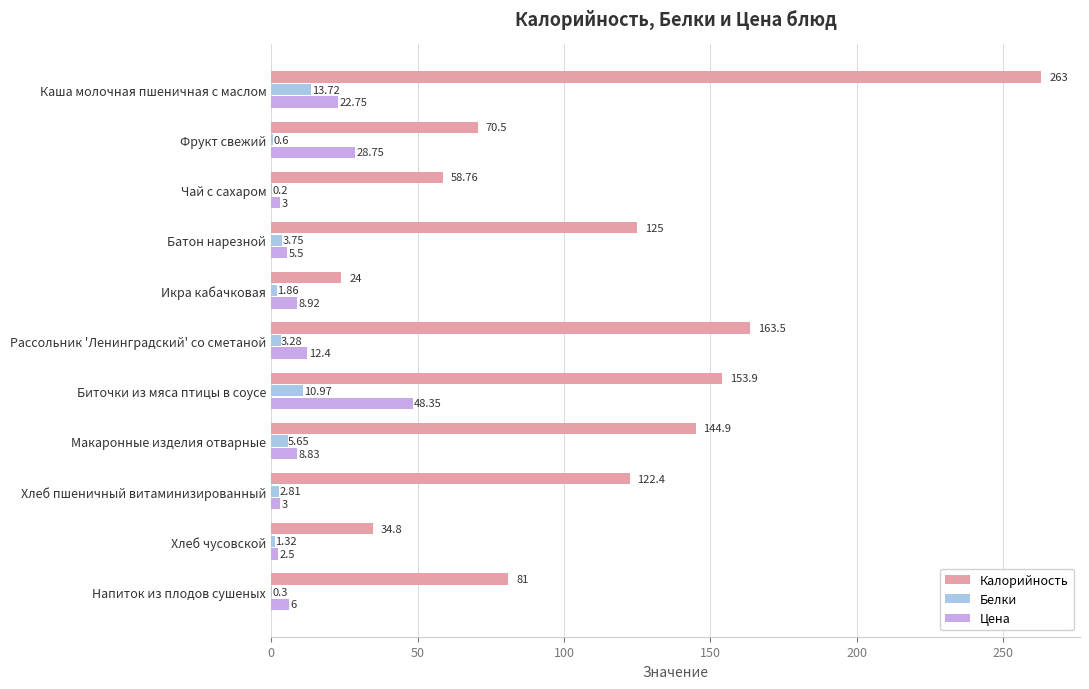

At which category is the sum across all series the highest?

Каша молочная пшеничная с маслом